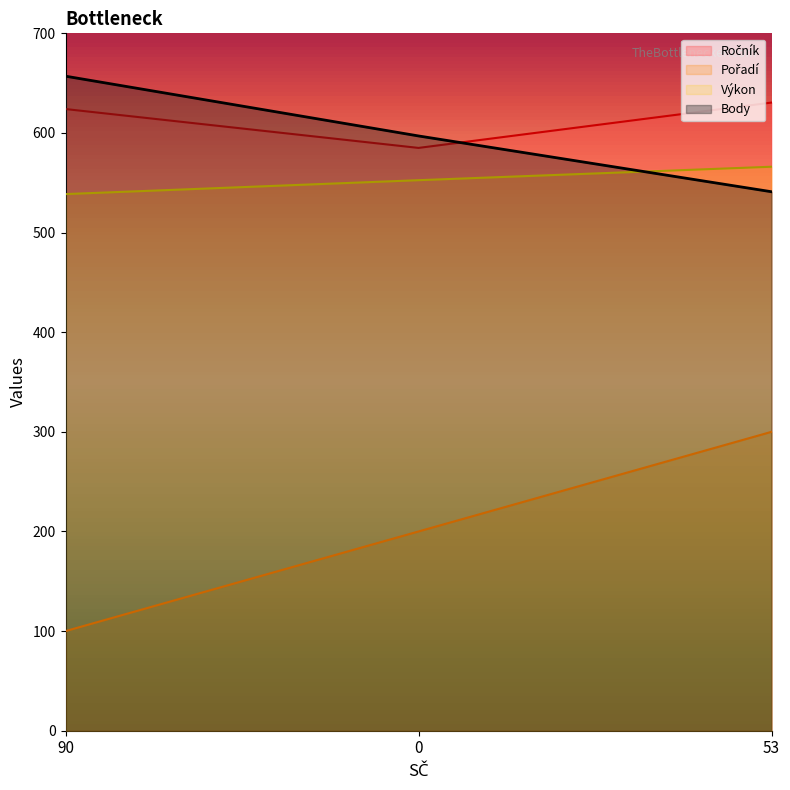

Rank the categories by Pořadí value from highest to lowest.

53, 0, 90